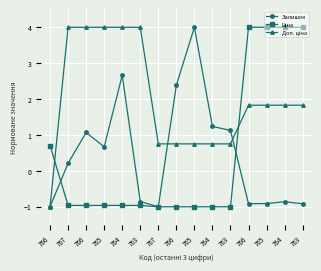

What is the sum of all Залишок values?

6.9